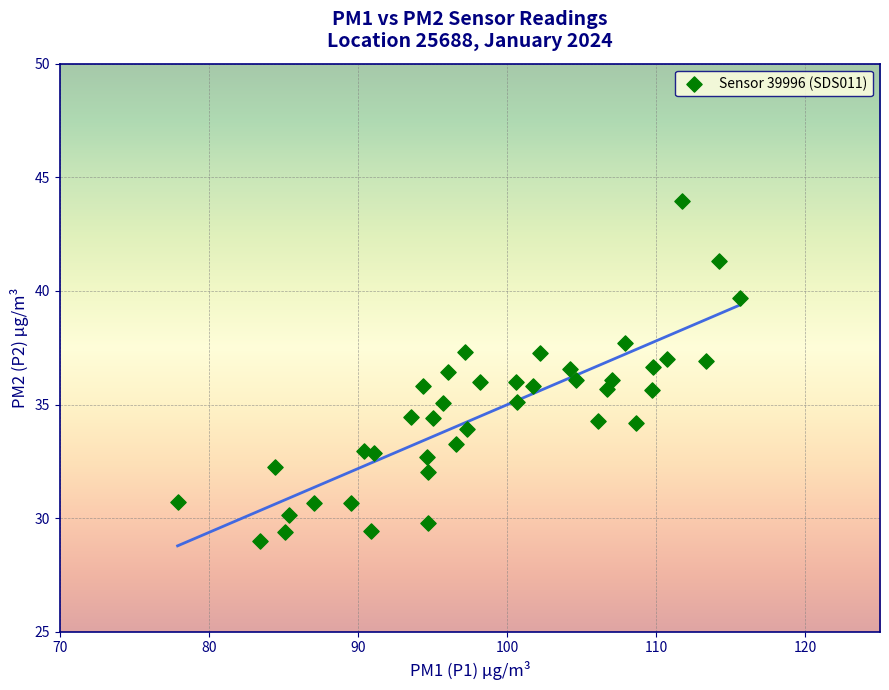

What is the range of Y values (max minus min)?

15.0